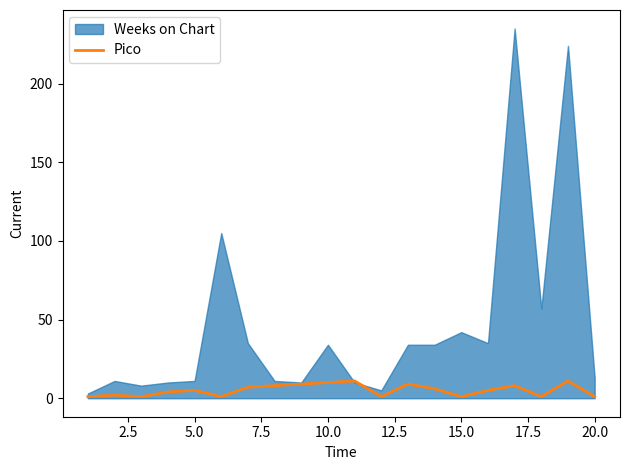

How many points are lower than both their immediate neighbors (excluding endpoints)?

5